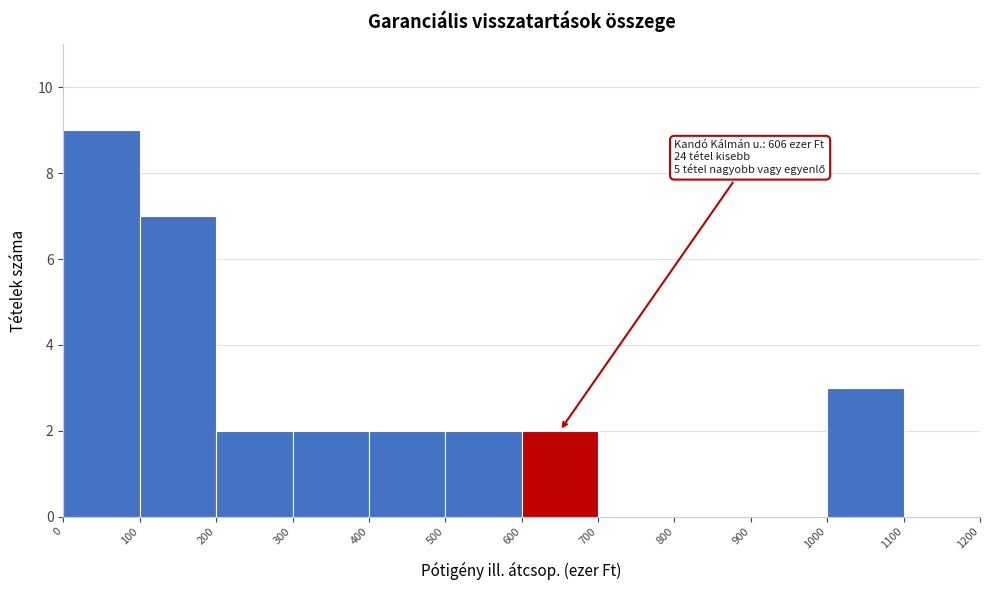

Over which range of the x-axis is the bar tallest?

0 to 100